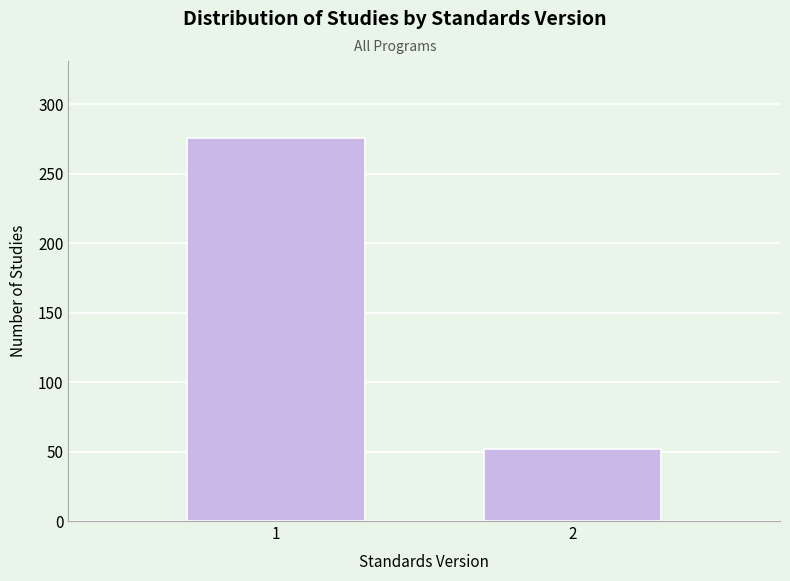

Reading left to right, extract all data points from this chart.

1=276	2=52